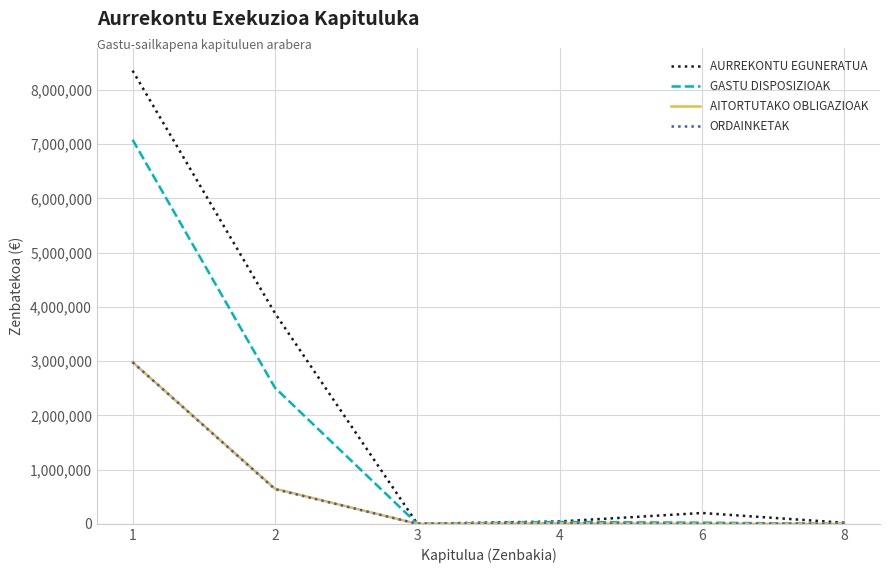

At which category is the sum across all series the highest?

1